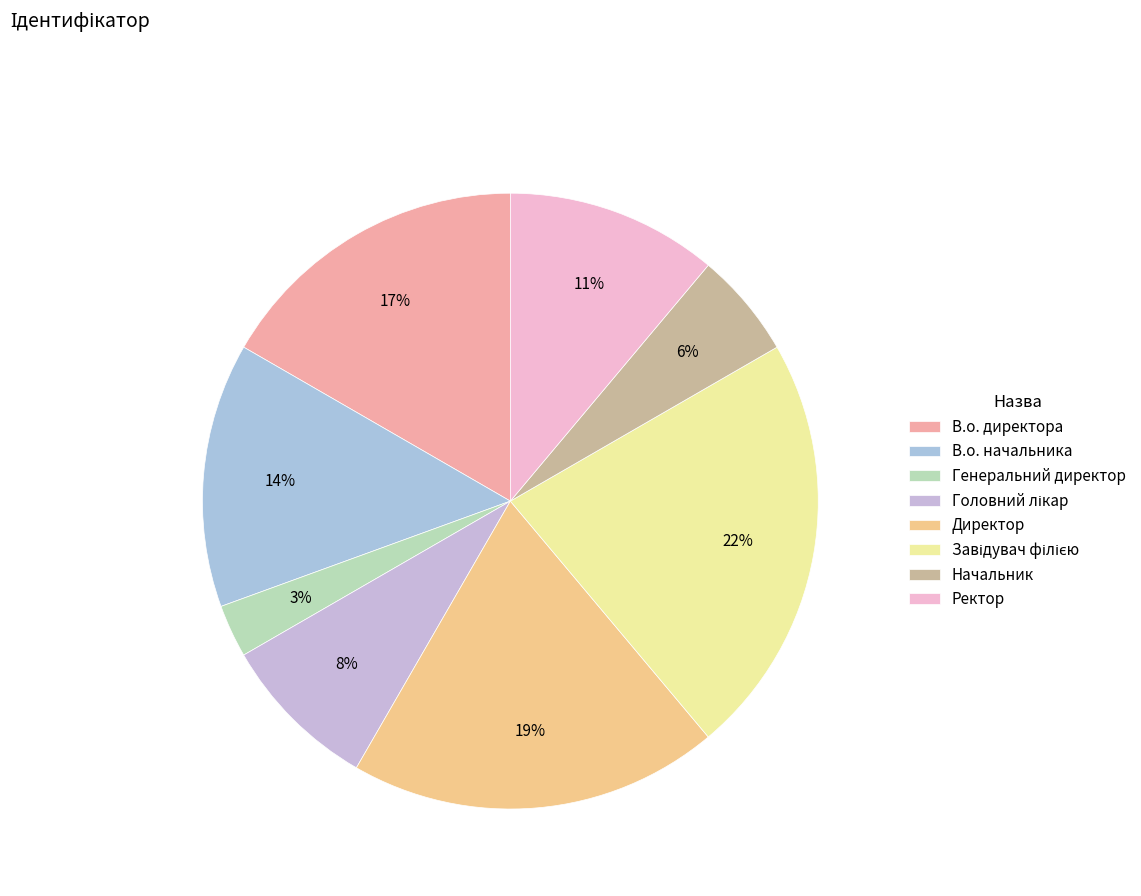

Does any single category account for the majority?

No